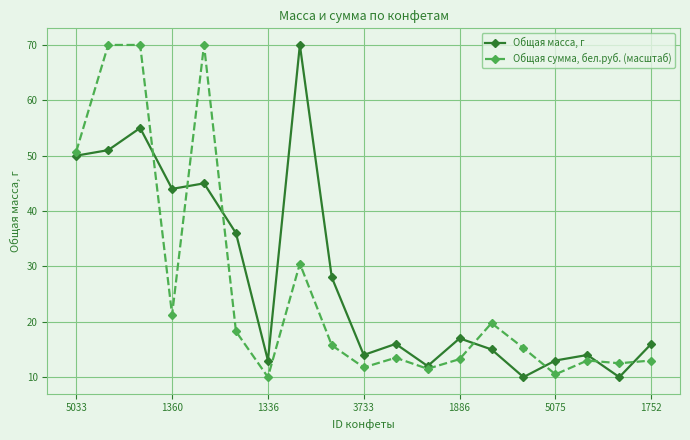

What is the greatest value displayed?

70.0